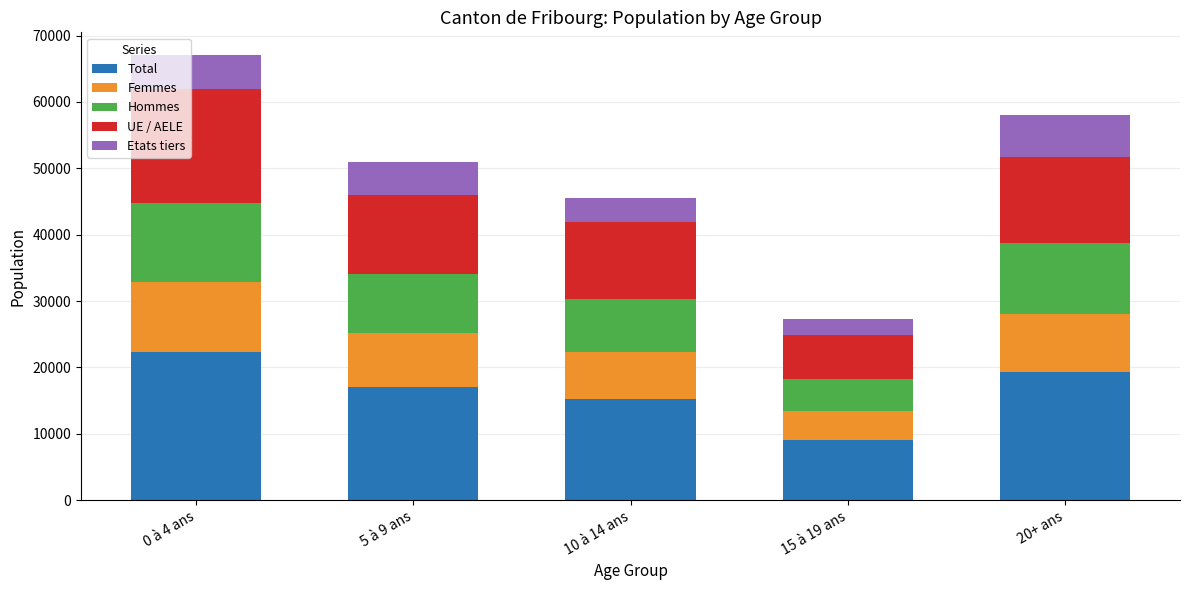

At which category is the sum across all series the highest?

0 à 4 ans